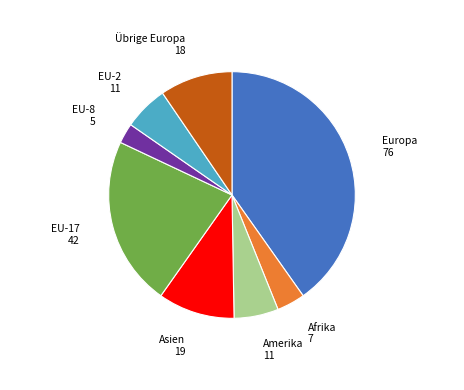

True or false: Asien accounts for 23% of the total.

False